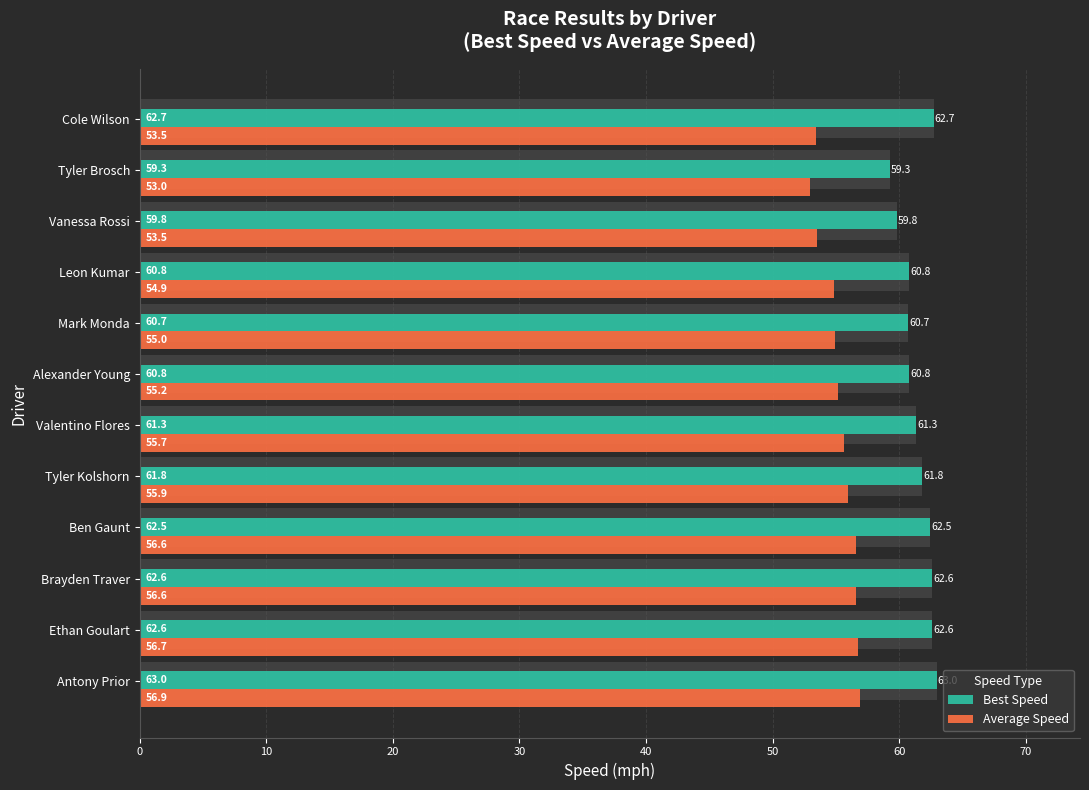

What is the value of the Average Speed bar at the 2nd from the left?

56.7